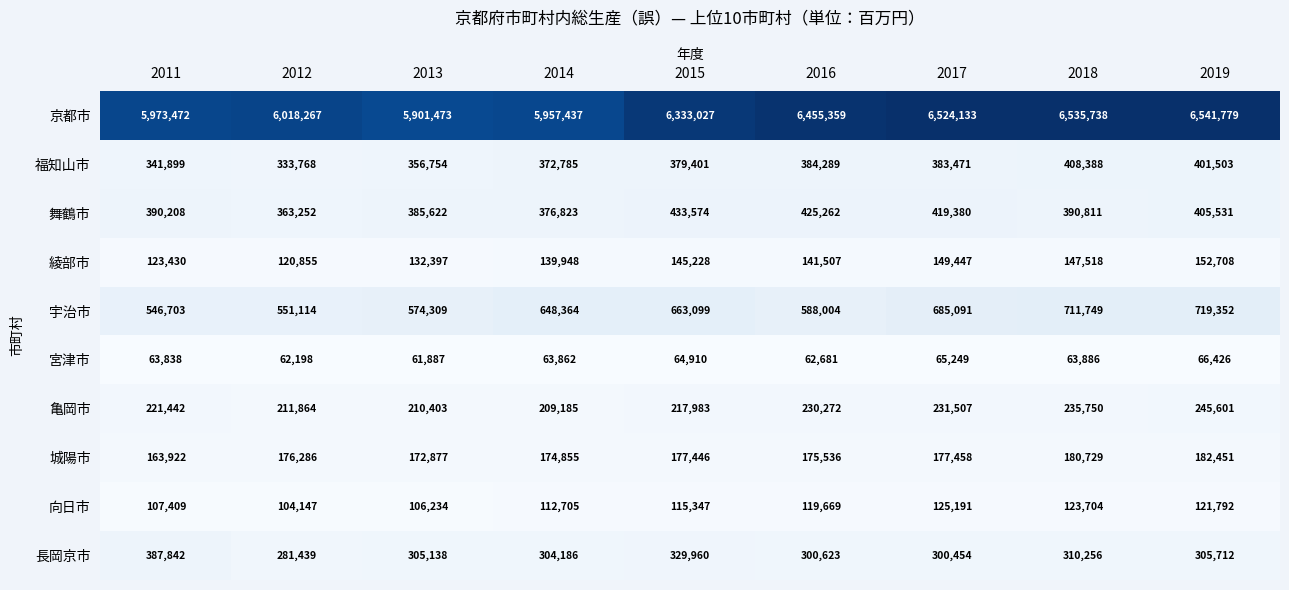

The 宮津市 series shows 95006 at 2018. True or false?

False